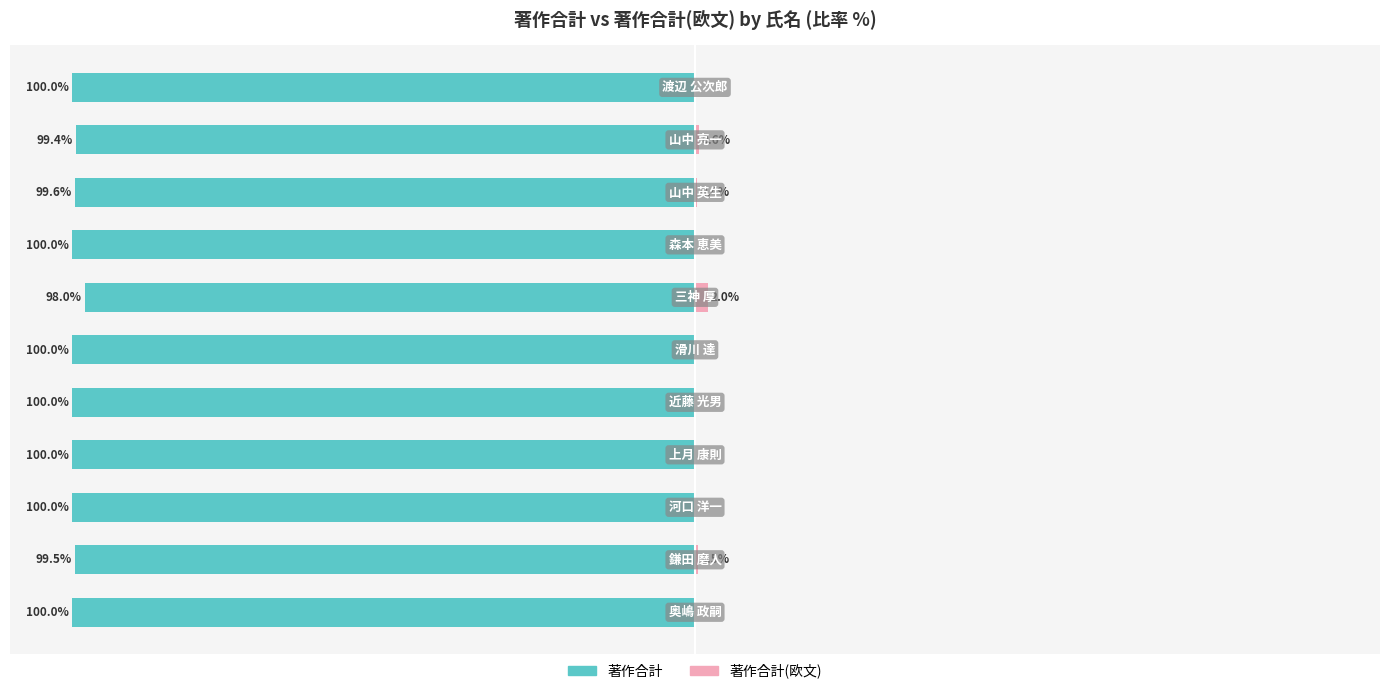

Reading left to right, what are all the values shown in this chart?

著作合計: 0=-100.0	1=-99.5	2=-100.0	3=-100.0	4=-100.0	5=-100.0	6=-98.0	7=-100.0	8=-99.6	9=-99.4	10=-100.0
著作合計(欧文): 0=0.0	1=0.5	2=0.0	3=0.0	4=0.0	5=0.0	6=2.0	7=0.0	8=0.4	9=0.6	10=0.0